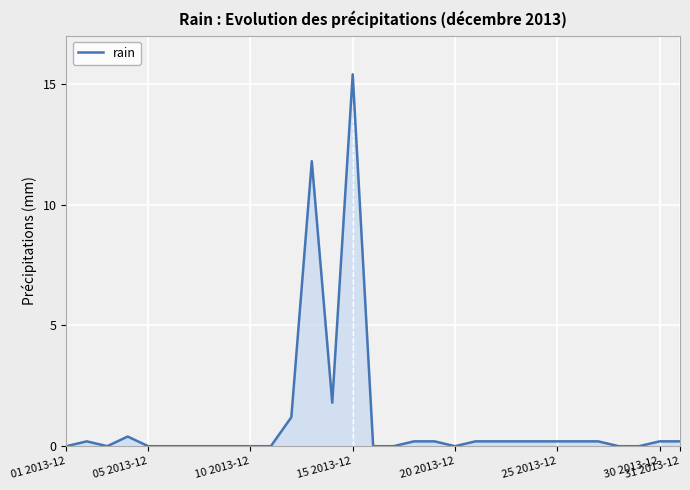

What is the maximum value shown in the chart?

15.4